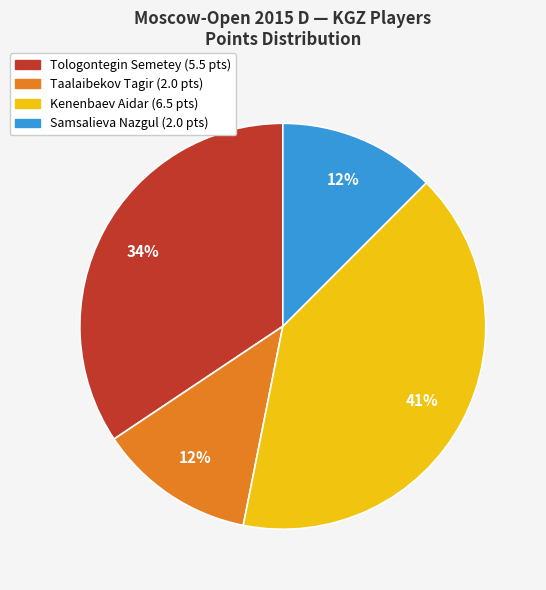

Which has a higher value, Tologontegin Semetey or Kenenbaev Aidar?

Kenenbaev Aidar